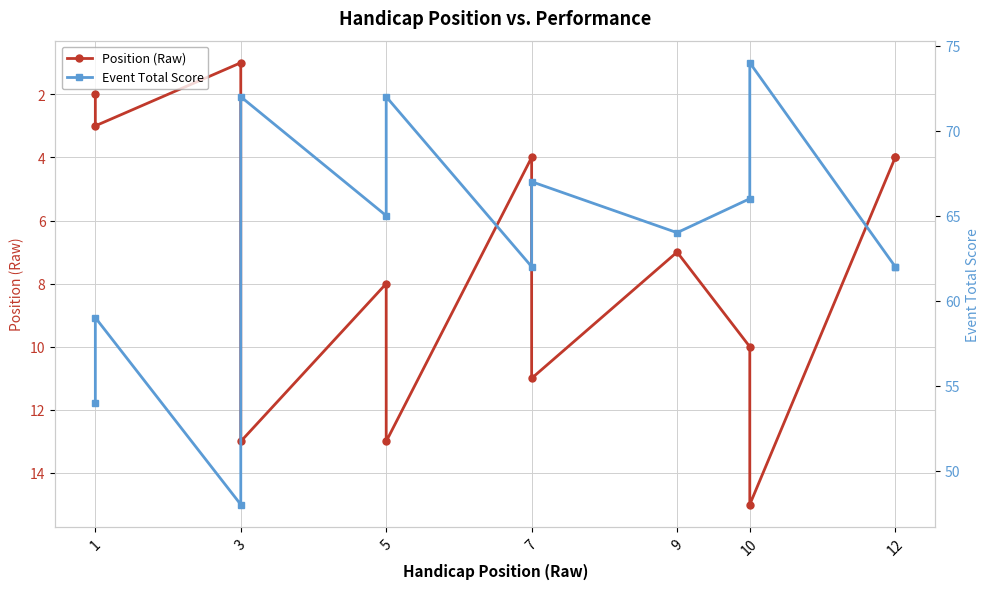

How many values in the Position (Raw) series exceed 7?

6